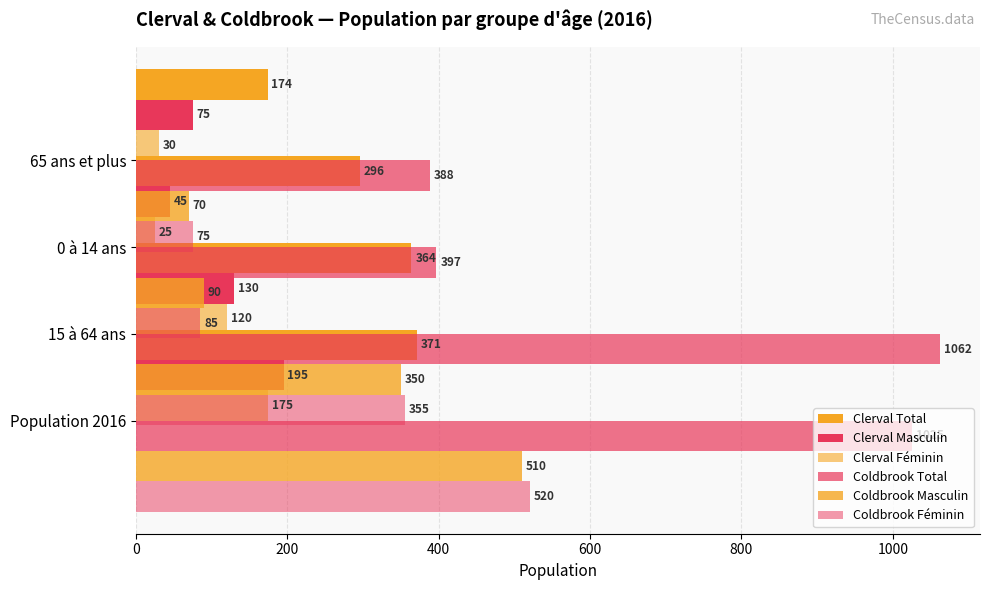

Reading right to left, transcribe all the data shown in this chart.

Clerval Total: 174	296	364	371
Clerval Masculin: 75	45	130	195
Clerval Féminin: 30	25	120	175
Coldbrook Total: 388	397	1062	1025
Coldbrook Masculin: 70	90	350	510
Coldbrook Féminin: 75	85	355	520